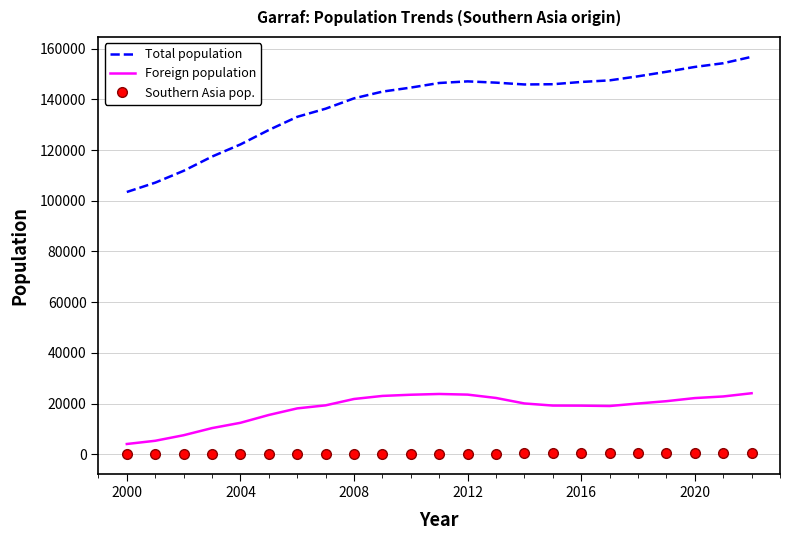

True or false: Southern Asia pop. and Foreign population cross at least once.

False